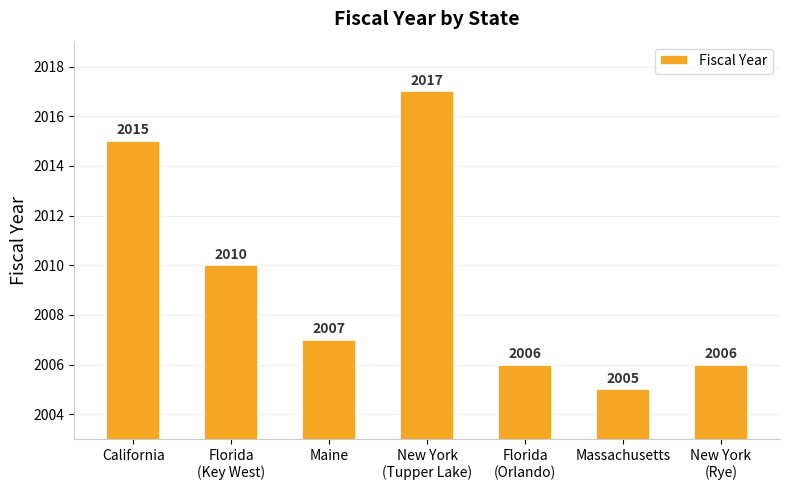

What is the label of the 2nd bar from the right?

Massachusetts